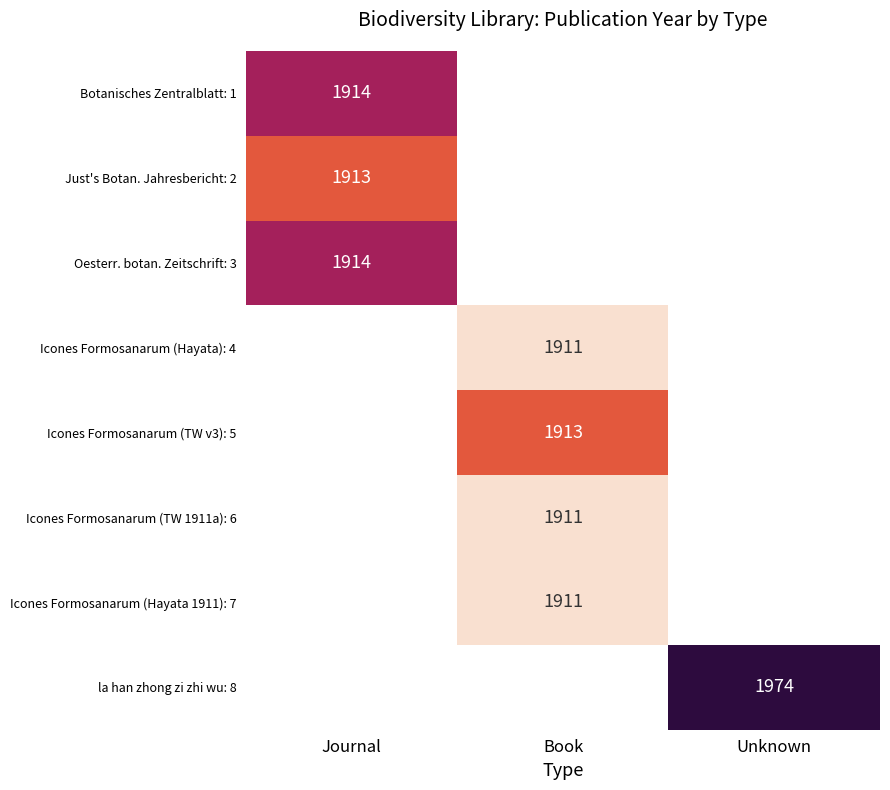

At which category does the chart reach its peak across all series?

Unknown